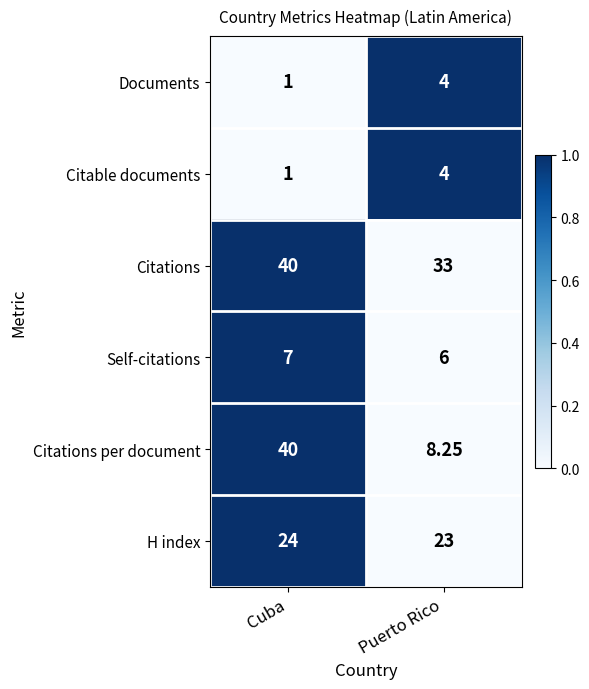

Which series changed the most between Cuba and Puerto Rico?

Citations per document